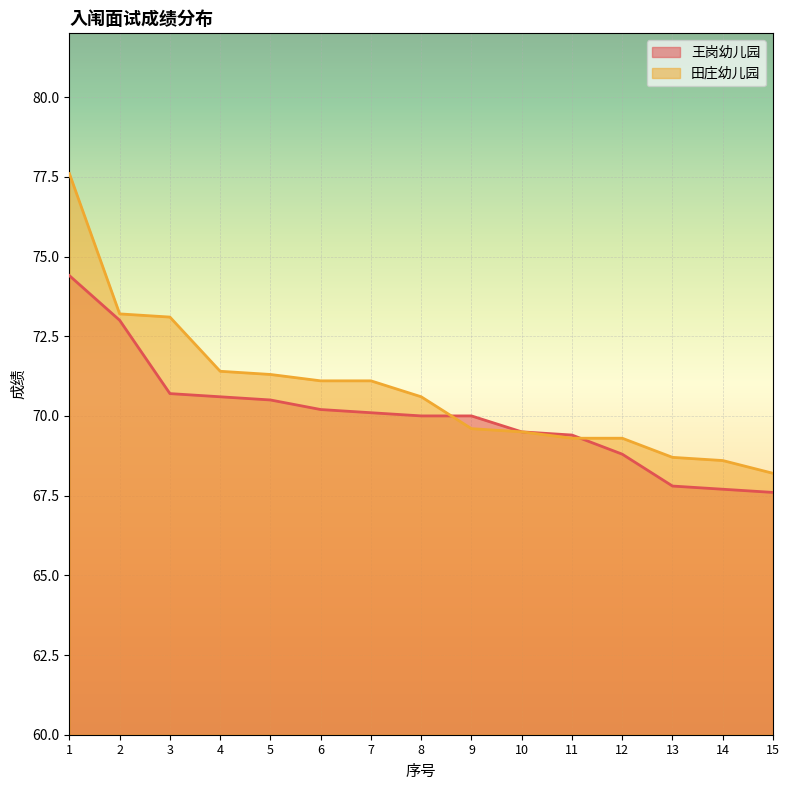

True or false: 王岗幼儿园 and 田庄幼儿园 cross at least once.

True